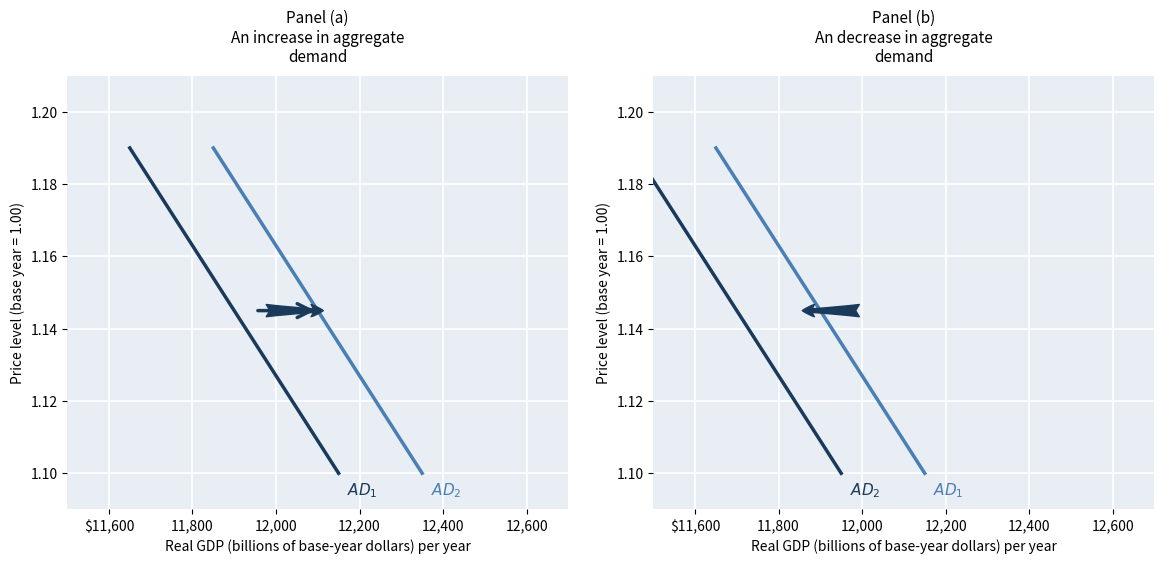

Does the chart display data point markers on the line(s)?

No